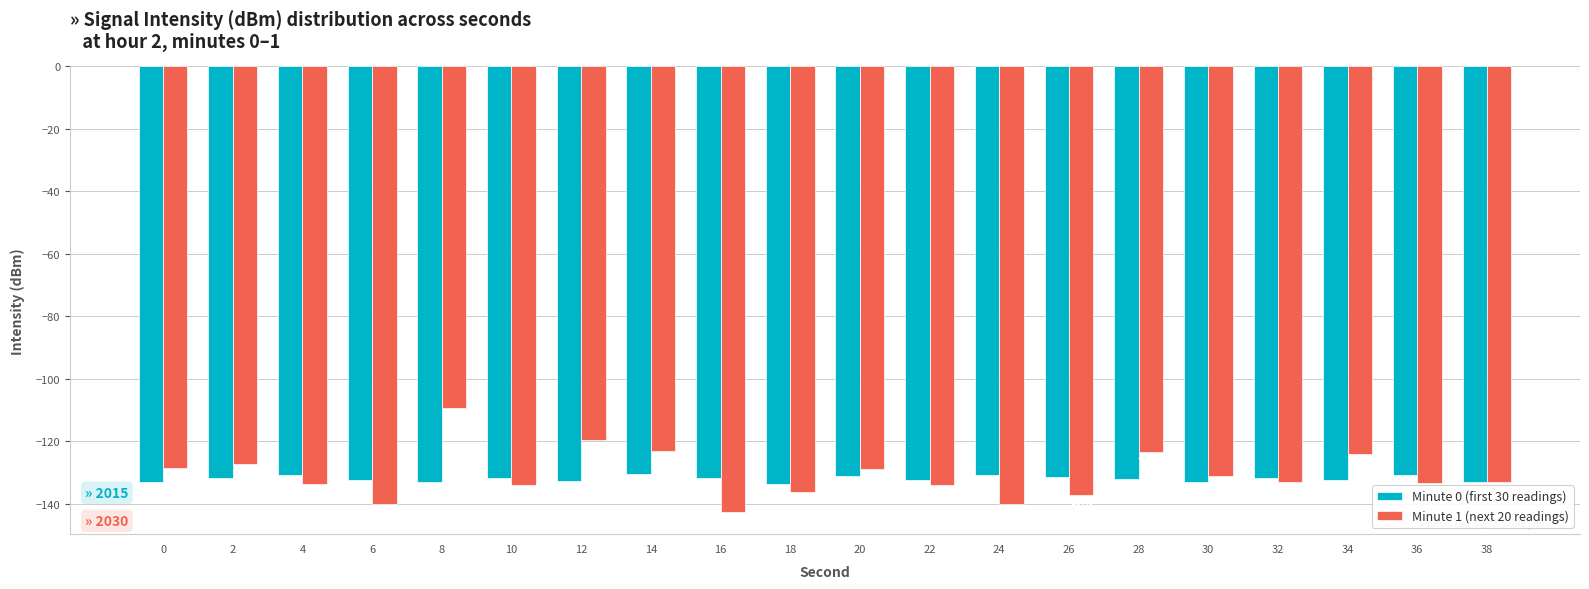

Reading left to right, transcribe all the data shown in this chart.

Minute 0 (first 30 readings): 0=-133.1	2=-131.9	4=-130.9	6=-132.4	8=-133.2	10=-131.8	12=-132.9	14=-130.5	16=-131.9	18=-133.7	20=-131.2	22=-132.6	24=-130.9	26=-131.4	28=-132.1	30=-133.1	32=-131.7	34=-132.3	36=-130.8	38=-132.9
Minute 1 (next 20 readings): 0=-128.7	2=-127.2	4=-133.6	6=-140.2	8=-109.5	10=-134.0	12=-119.5	14=-123.0	16=-142.6	18=-136.2	20=-128.8	22=-134.0	24=-140.0	26=-137.3	28=-123.4	30=-131.2	32=-133.0	34=-124.1	36=-133.4	38=-133.1